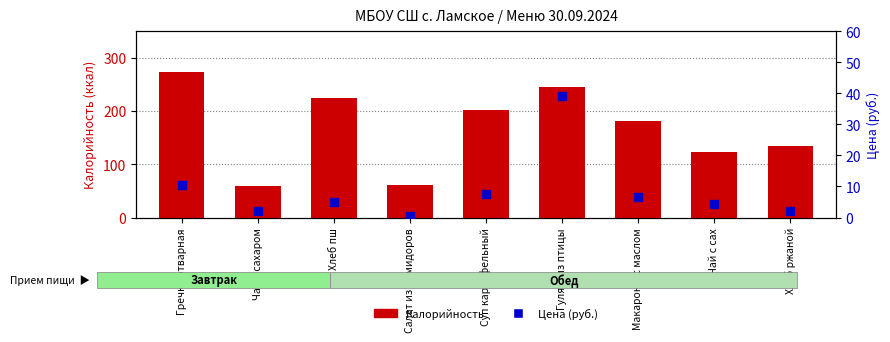

What are all the series names shown in the legend?

Калорийность, Цена